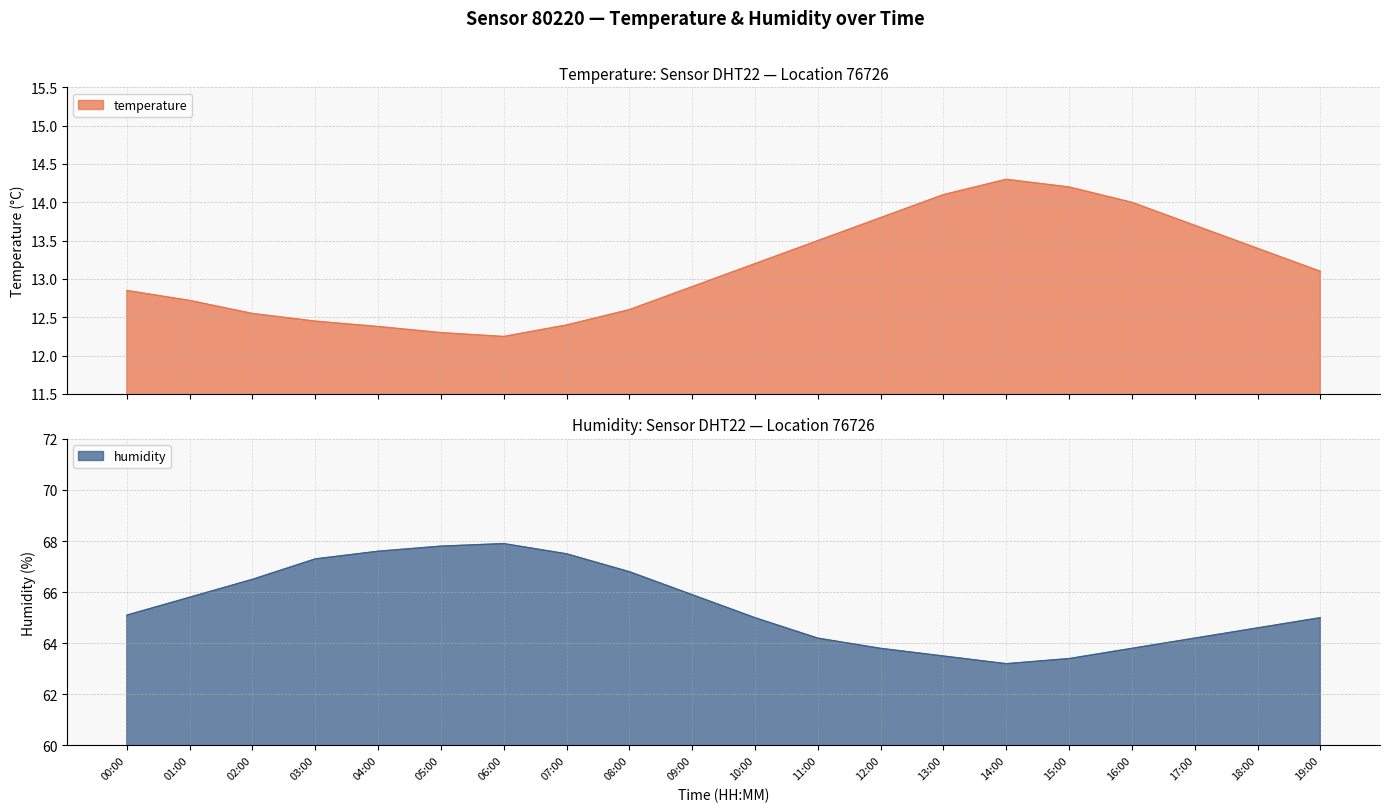

What value does the temperature series have at 05:00?

12.3